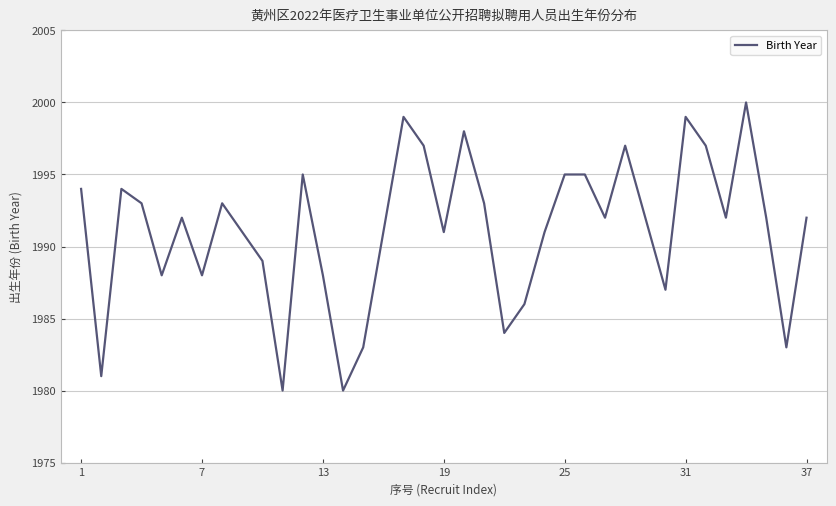

What is the greatest value displayed?

2000